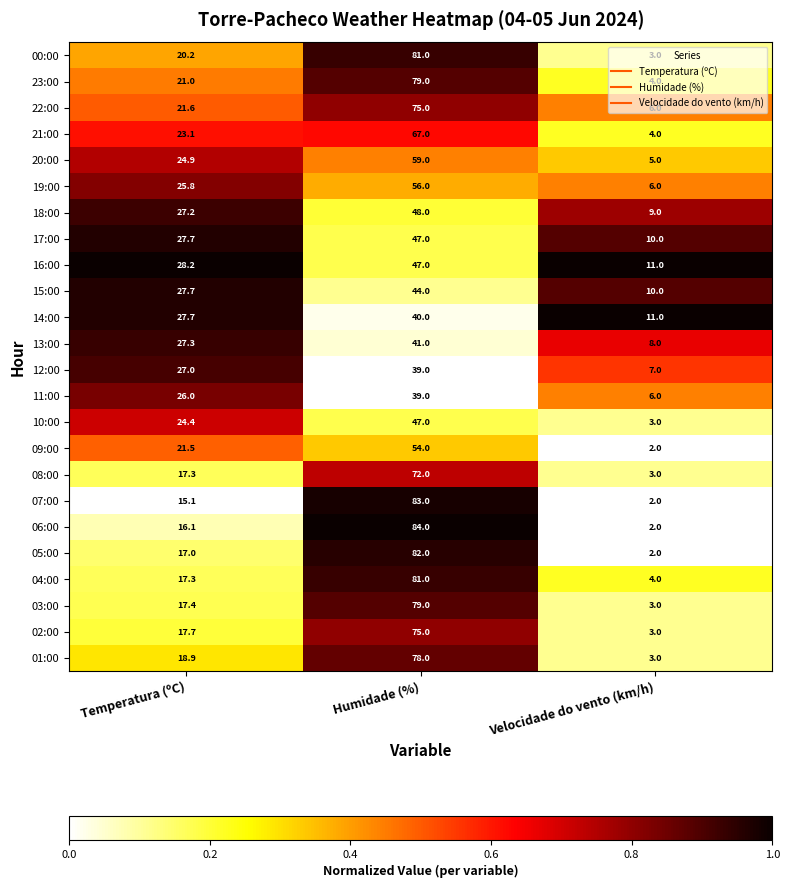

What is the sum of the 17:00 values at Velocidade do vento (km/h) and Humidade (%)?

57.0